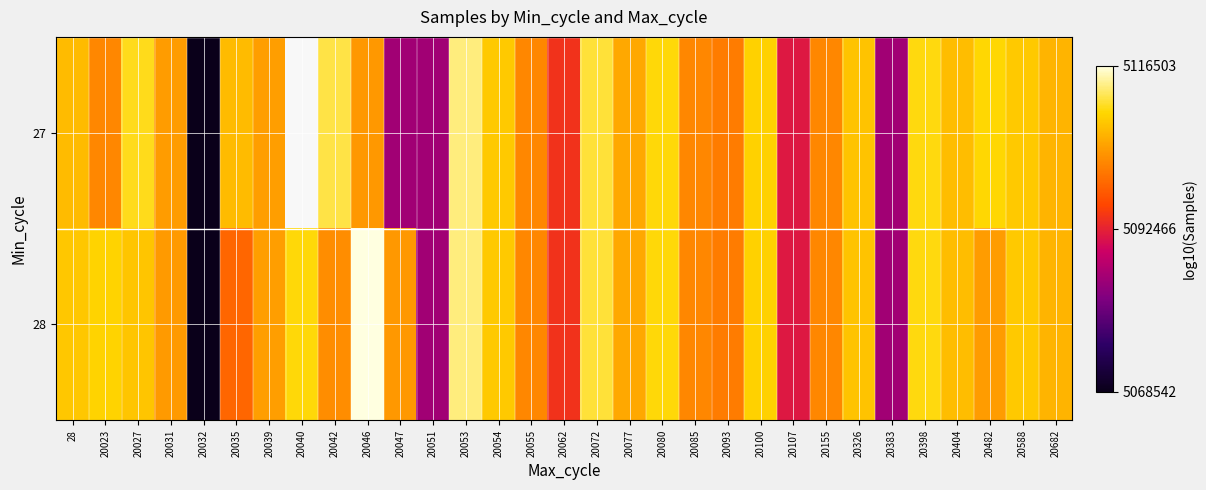

How many positive values does the 27 series have?

30